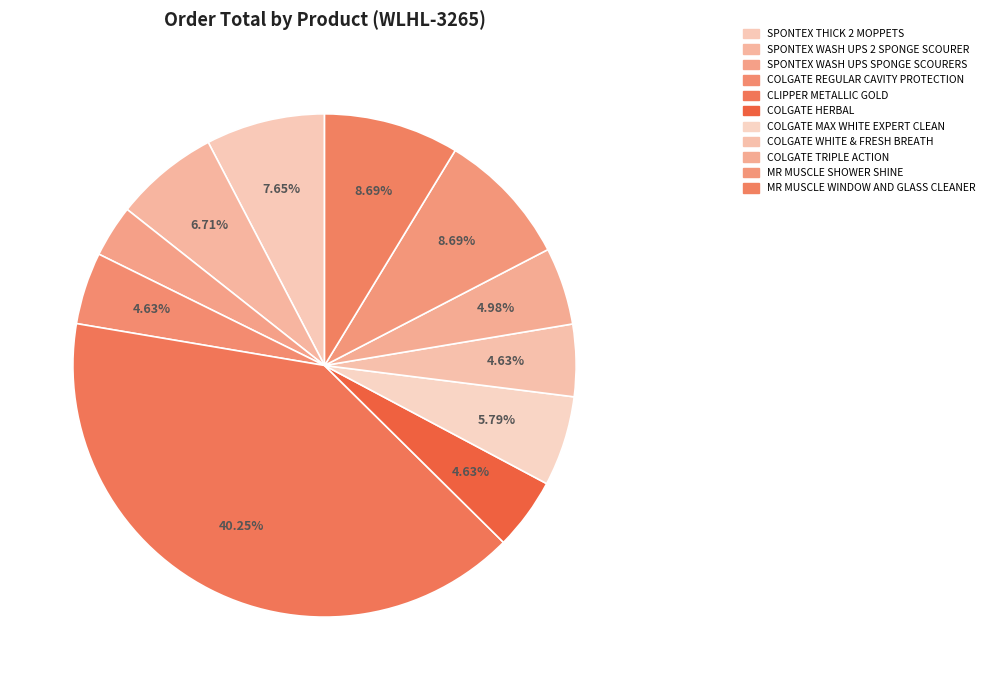

What percentage do COLGATE REGULAR CAVITY PROTECTION and MR MUSCLE WINDOW AND GLASS CLEANER together represent?

13.3%